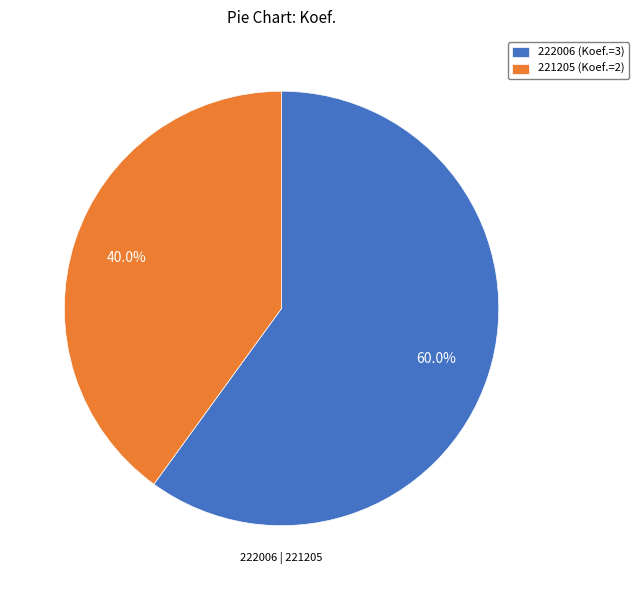

Count the number of slices in the pie.

2